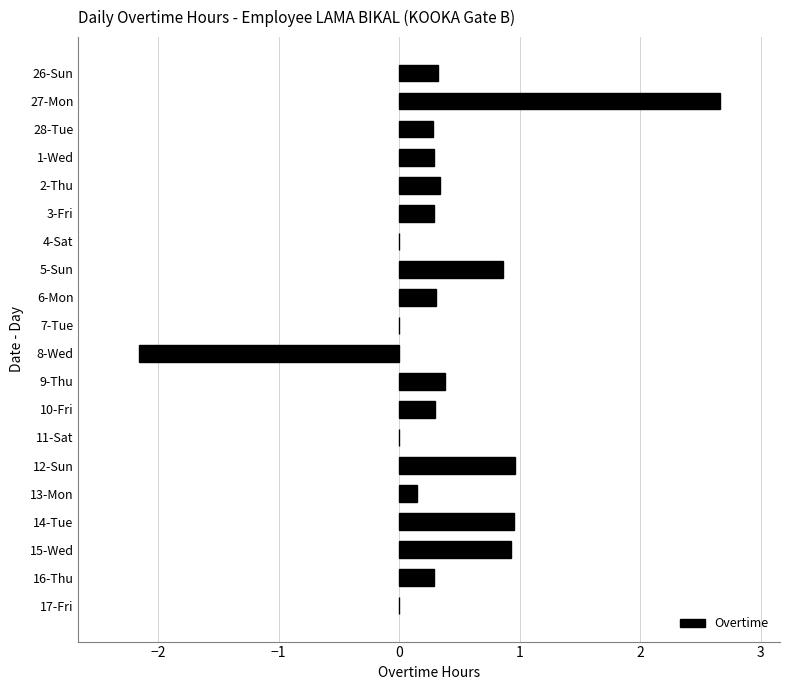

Read the value at 2-Thu.

0.3